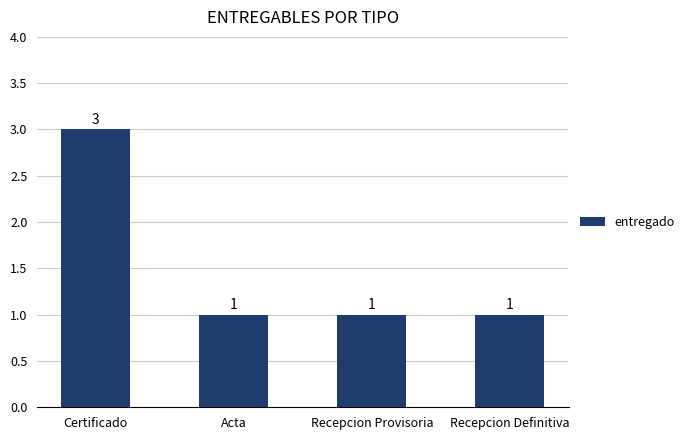

What is the value of the 1st bar from the left?

3